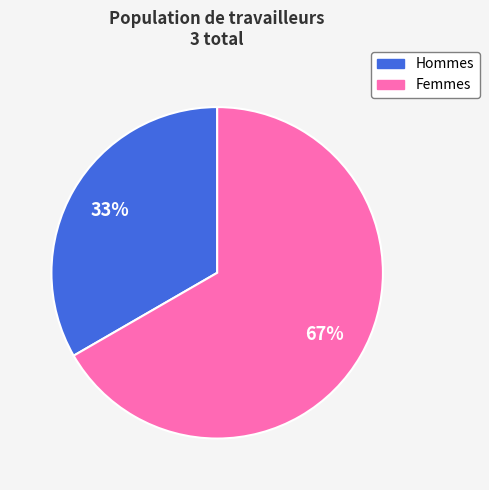

Is there a majority slice in this chart?

Yes